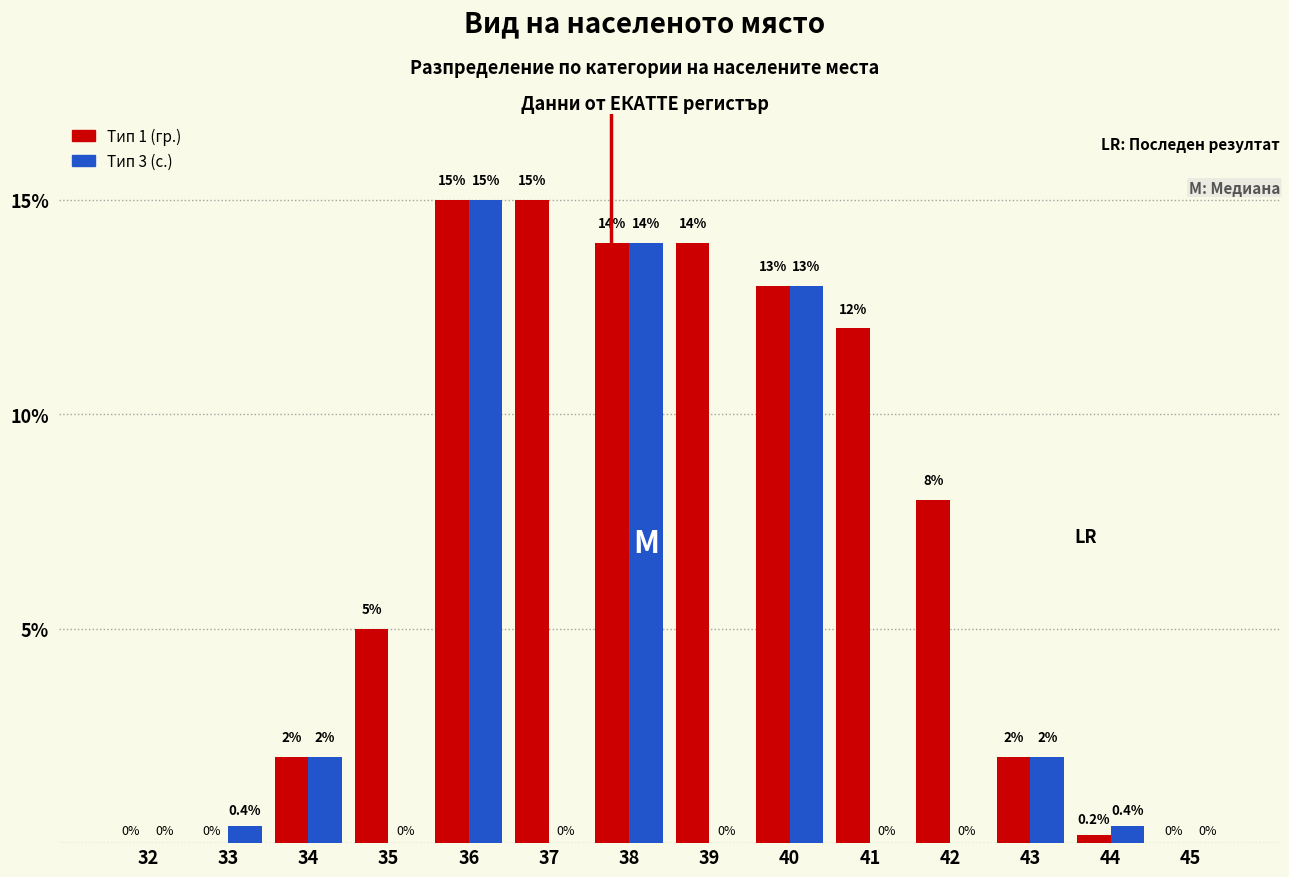

What is the maximum value for Тип 1 (гр.)?

15.0